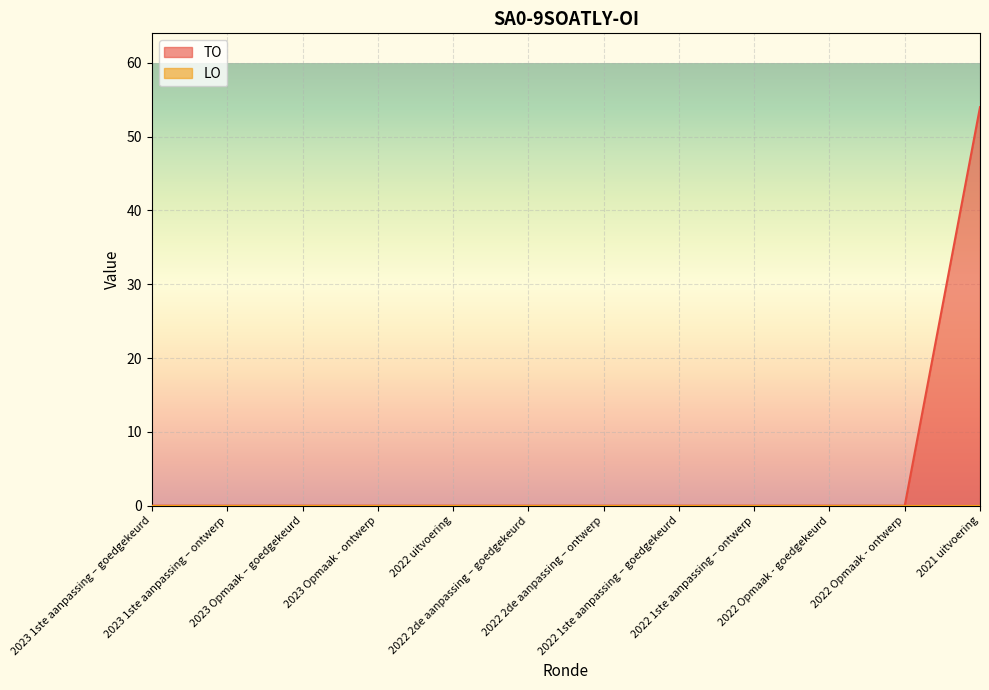

What is the label of the 7th point from the left?

2022 2de aanpassing – ontwerp